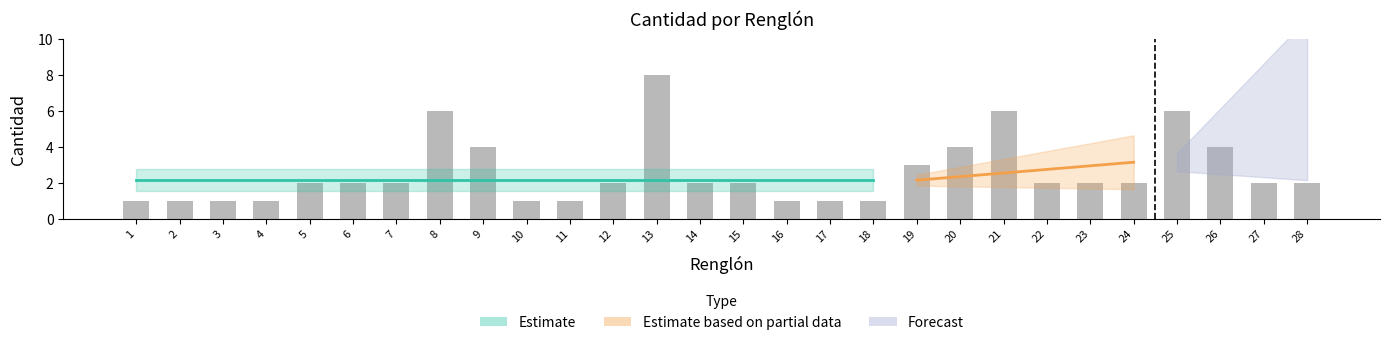

Reading right to left, what are all the values shown in this chart?

2	2	4	6	2	2	2	6	4	3	1	1	1	2	2	8	2	1	1	4	6	2	2	2	1	1	1	1